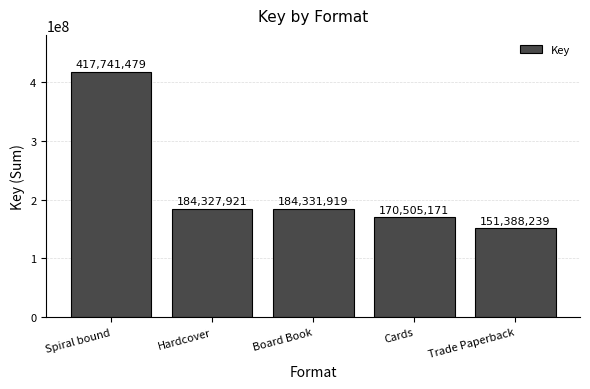

Reading left to right, transcribe all the data shown in this chart.

417741479	184327921	184331919	170505171	151388239